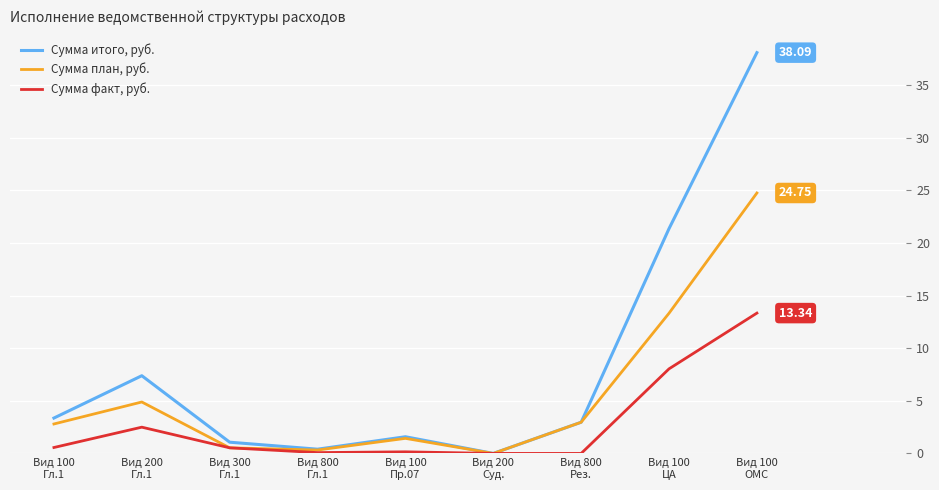

What position from the left is Вид 300
Гл.1?

3